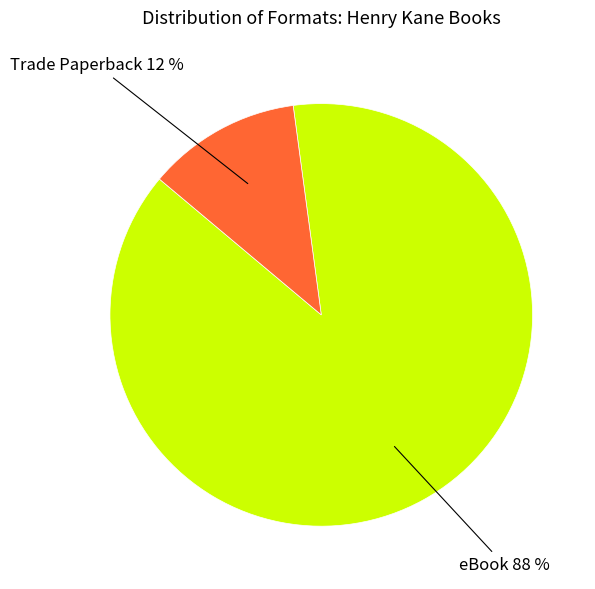

To the nearest percent, what is the combined percentage of Trade Paperback and eBook?

100%